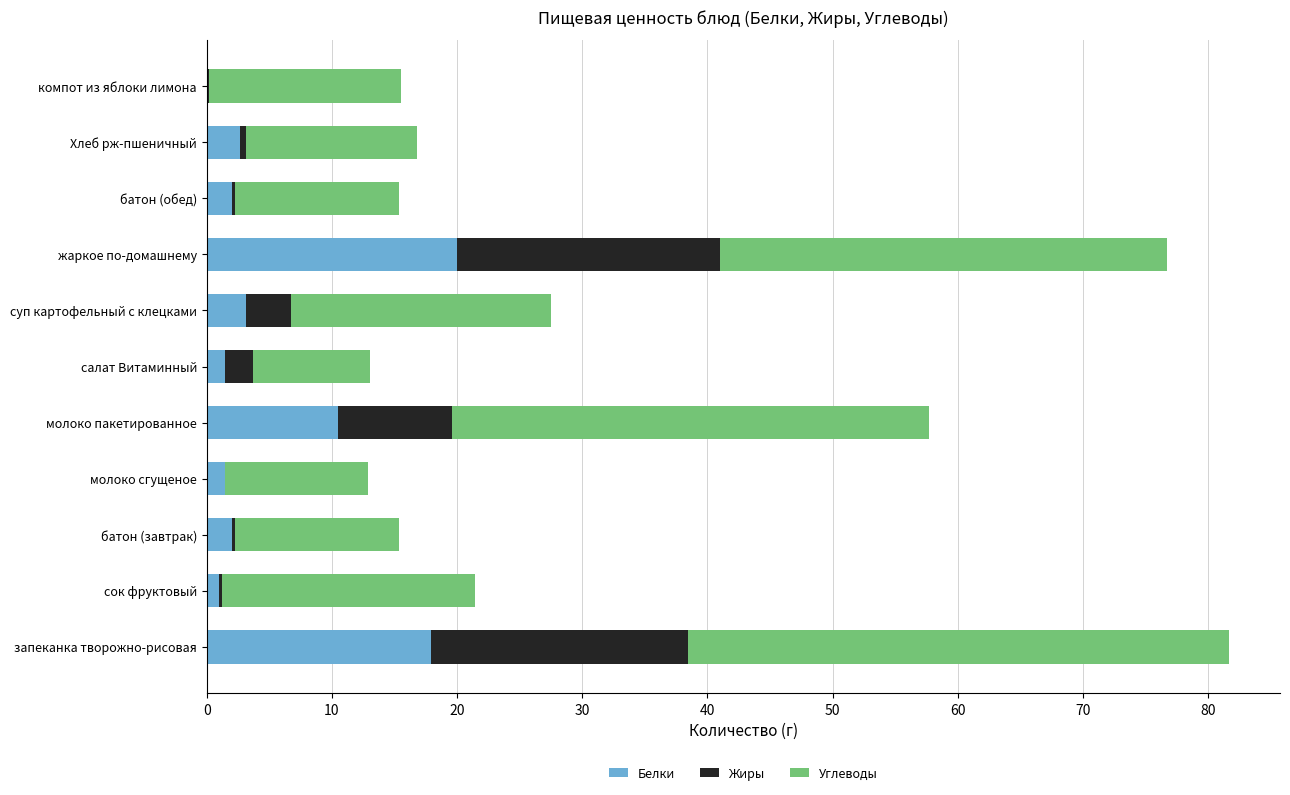

What is the total value across all series at молоко пакетированное?

57.7